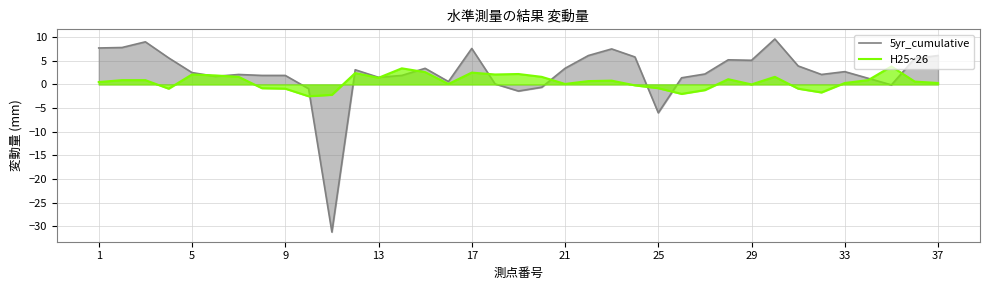

Reading left to right, transcribe all the data shown in this chart.

5yr_cumulative: 7.7	7.8	9.0	5.6	2.5	1.7	2.1	1.9	1.9	-0.9	-31.2	3.1	1.5	1.9	3.4	0.6	7.6	0.1	-1.4	-0.6	3.4	6.1	7.5	5.8	-6.0	1.4	2.2	5.2	5.1	9.6	3.9	2.1	2.7	1.3	-0.1	5.5	6.1
H25~26: 0.5	0.9	0.9	-0.9	2.1	1.9	1.6	-0.8	-0.9	-2.5	-2.2	2.4	1.4	3.4	2.6	0.1	2.5	2.1	2.2	1.6	0.1	0.7	0.8	-0.2	-0.8	-2.0	-1.2	1.1	0.0	1.6	-0.9	-1.7	0.3	0.9	3.8	0.6	0.3